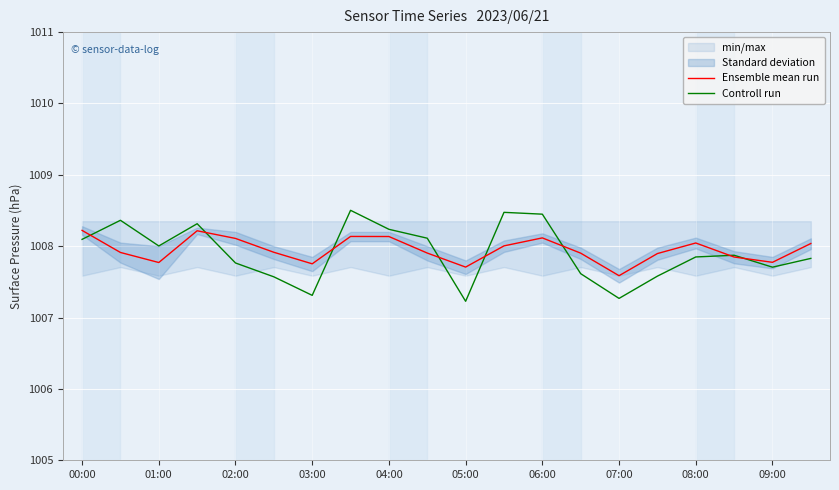

At which label is Ensemble mean run closest to 1007?

07:00